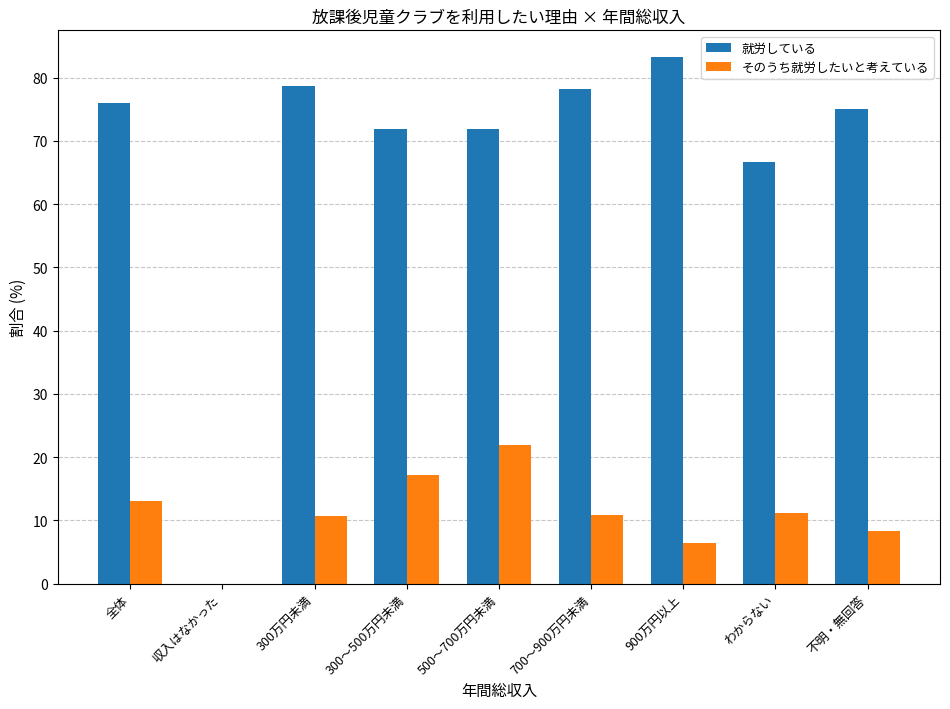

What is the sum of the 就労している values at 300～500万円未満 and 収入はなかった?

71.9